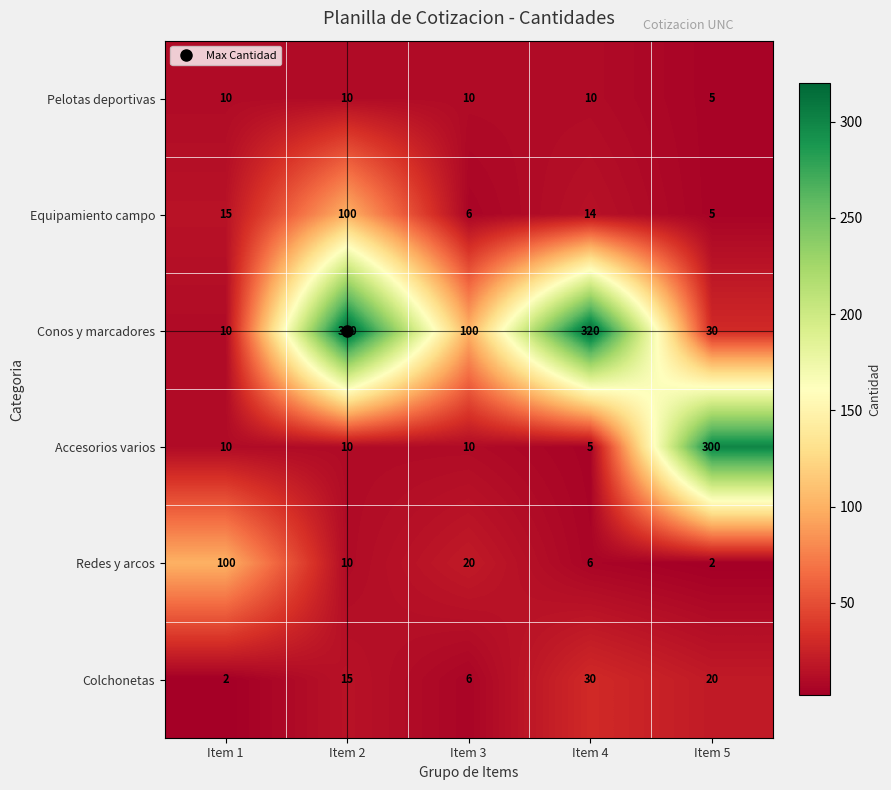

What is the difference between the maximum and minimum values in the Accesorios varios series?

295